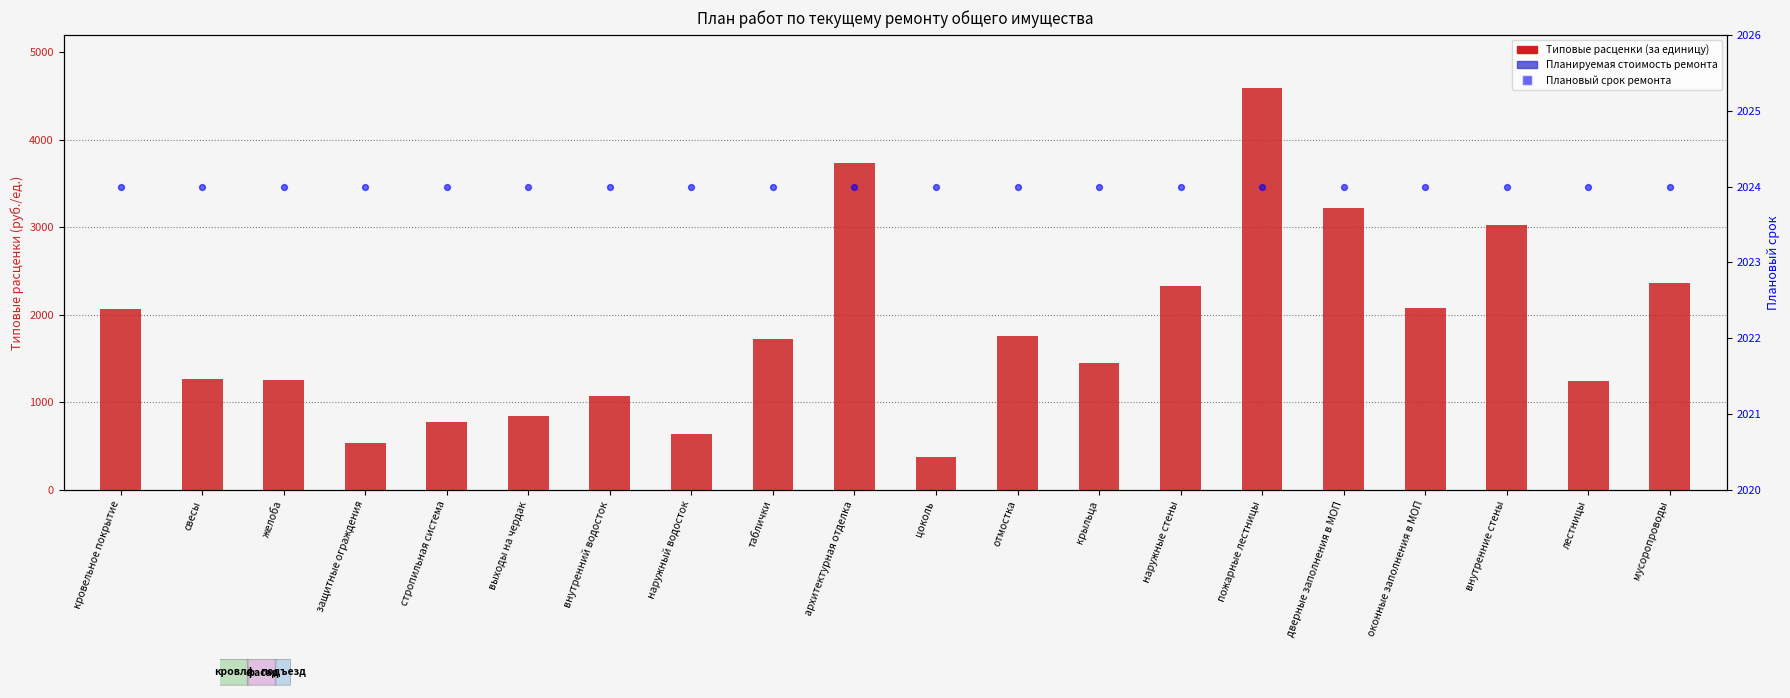

Which series contains the highest Y value?

Типовые расценки (за единицу)